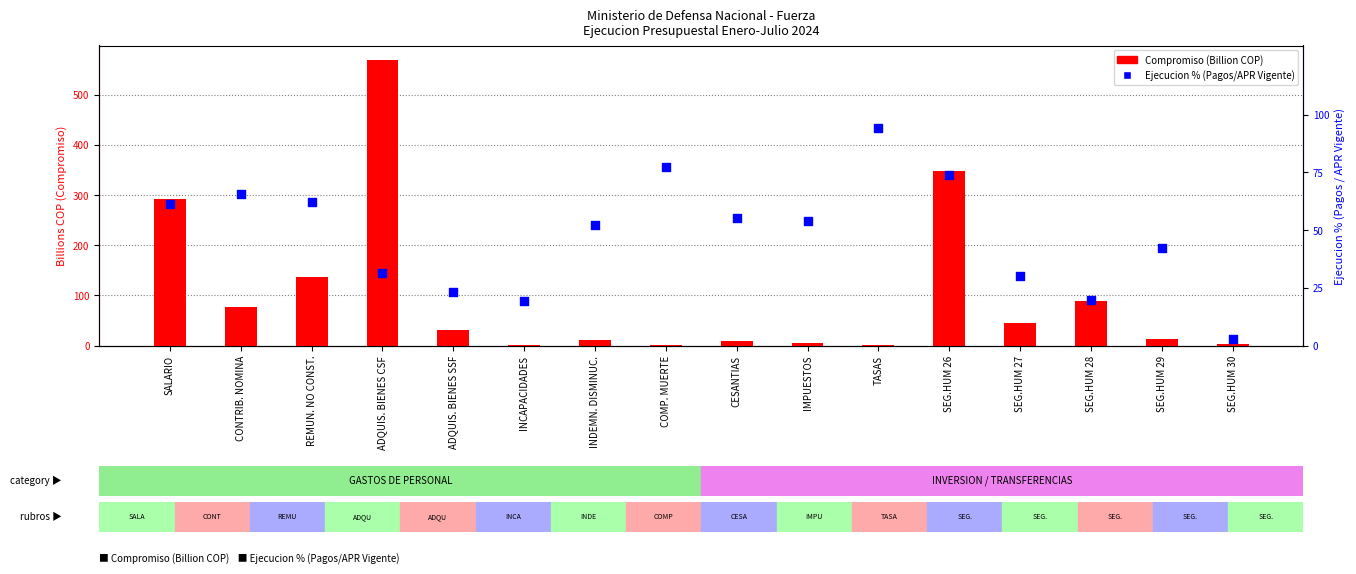

Which series has the largest Y range (max minus min)?

Compromiso (Billion COP)